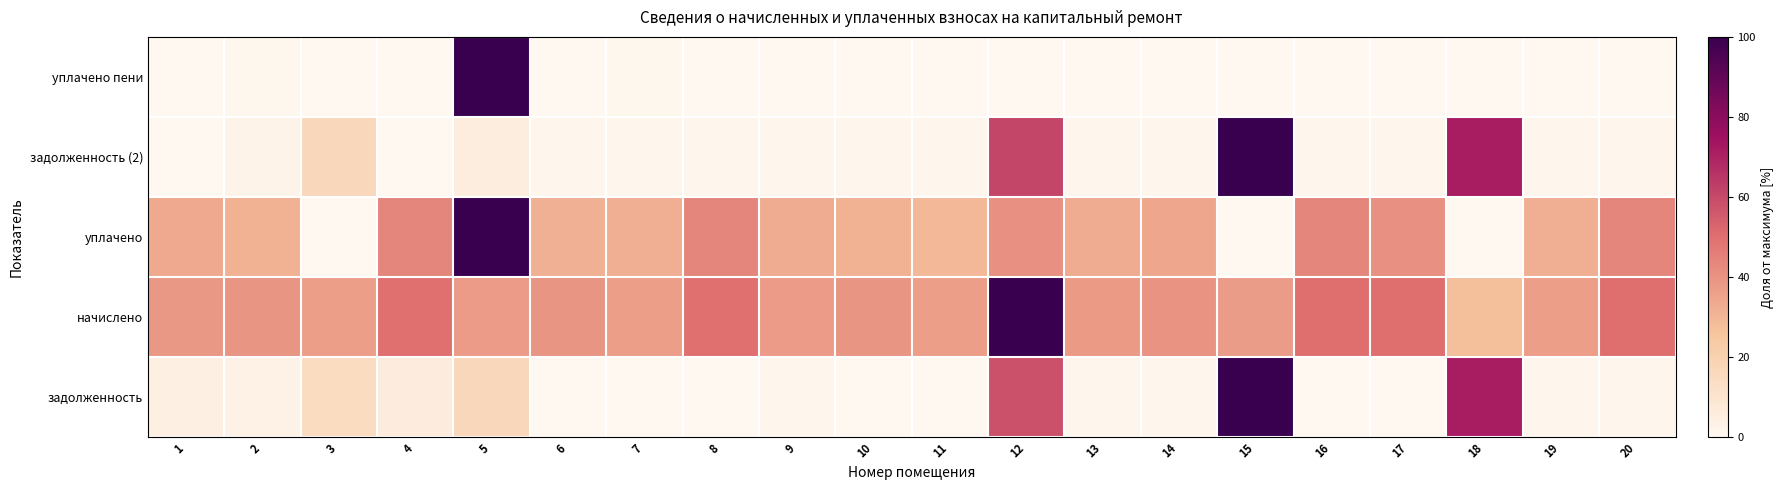

Reading right to left, what are all the values shown in this chart?

задолженность: 20=1.2	19=0.9	18=71.7	17=0.0	16=0.0	15=100.0	14=0.9	13=0.9	12=58.2	11=0.0	10=0.0	9=0.9	8=0.0	7=0.0	6=0.0	5=16.8	4=5.9	3=14.8	2=2.8	1=4.5
начислено: 20=50.0	19=37.0	18=27.4	17=50.1	16=50.1	15=37.2	14=39.6	13=37.9	12=100.0	11=36.7	10=39.2	9=37.8	8=49.7	7=37.0	6=39.3	5=37.8	4=49.7	3=36.7	2=39.2	1=38.5
уплачено: 20=43.6	19=32.2	18=0.0	17=40.4	16=43.7	15=0.0	14=34.5	13=33.1	12=40.2	11=29.6	10=31.6	9=33.0	8=43.4	7=32.2	6=31.7	5=100.0	4=43.7	3=0.0	2=31.1	1=33.8
задолженность (2): 20=1.1	19=0.8	18=71.8	17=1.1	16=1.1	15=100.0	14=0.9	13=0.8	12=61.0	11=0.8	10=0.9	9=0.8	8=1.1	7=0.8	6=0.9	5=5.6	4=0.0	3=16.9	2=2.6	1=0.0
уплачено пени: 20=0.0	19=0.0	18=0.0	17=0.0	16=0.0	15=0.0	14=0.0	13=0.0	12=0.0	11=0.0	10=0.0	9=0.0	8=0.0	7=0.6	6=0.0	5=100.0	4=0.0	3=0.0	2=0.6	1=0.0